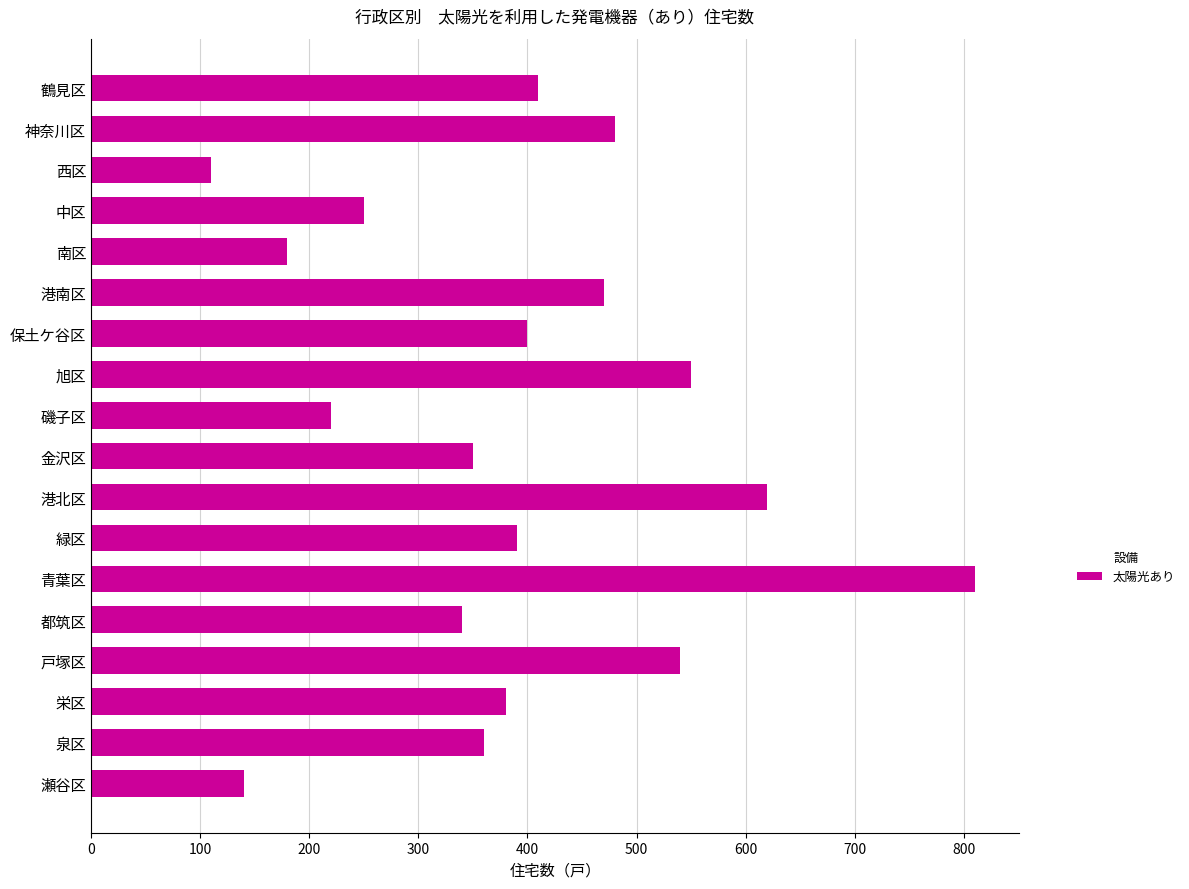

Reading top to bottom, list all the values displayed in this chart.

410	480	110	250	180	470	400	550	220	350	620	390	810	340	540	380	360	140